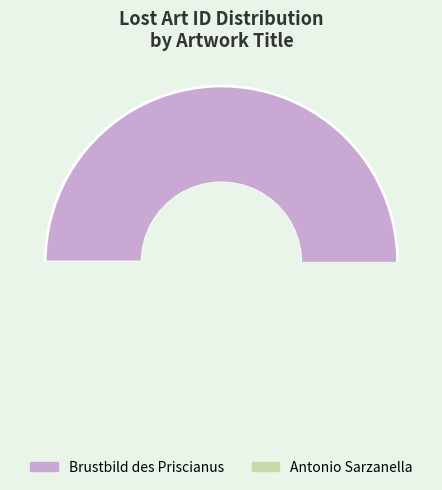

How many segments does this pie chart have?

2